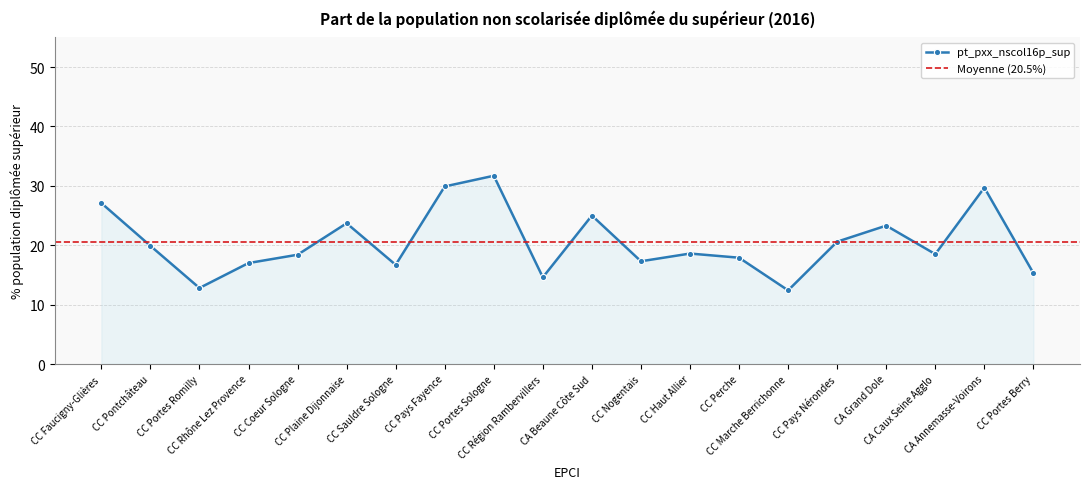

How many points are higher than both their immediate neighbors (excluding endpoints)?

6